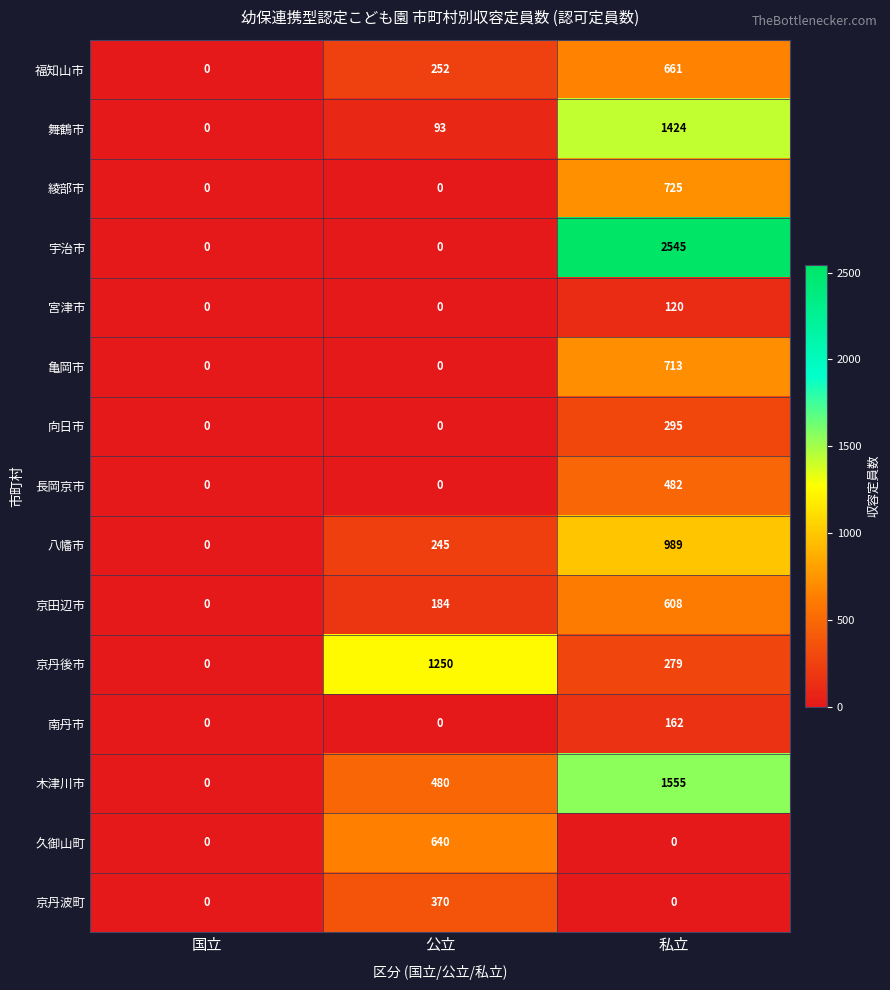

Count the 綾部市 values in the range 0 to 725.

3